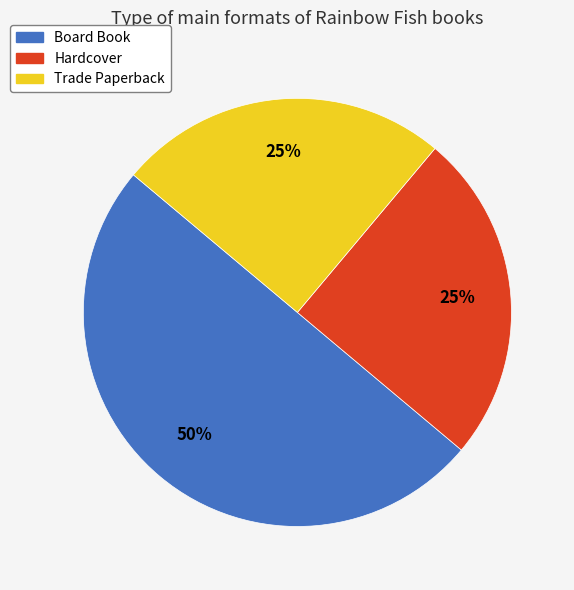

To the nearest percent, what portion does Hardcover represent?

25%